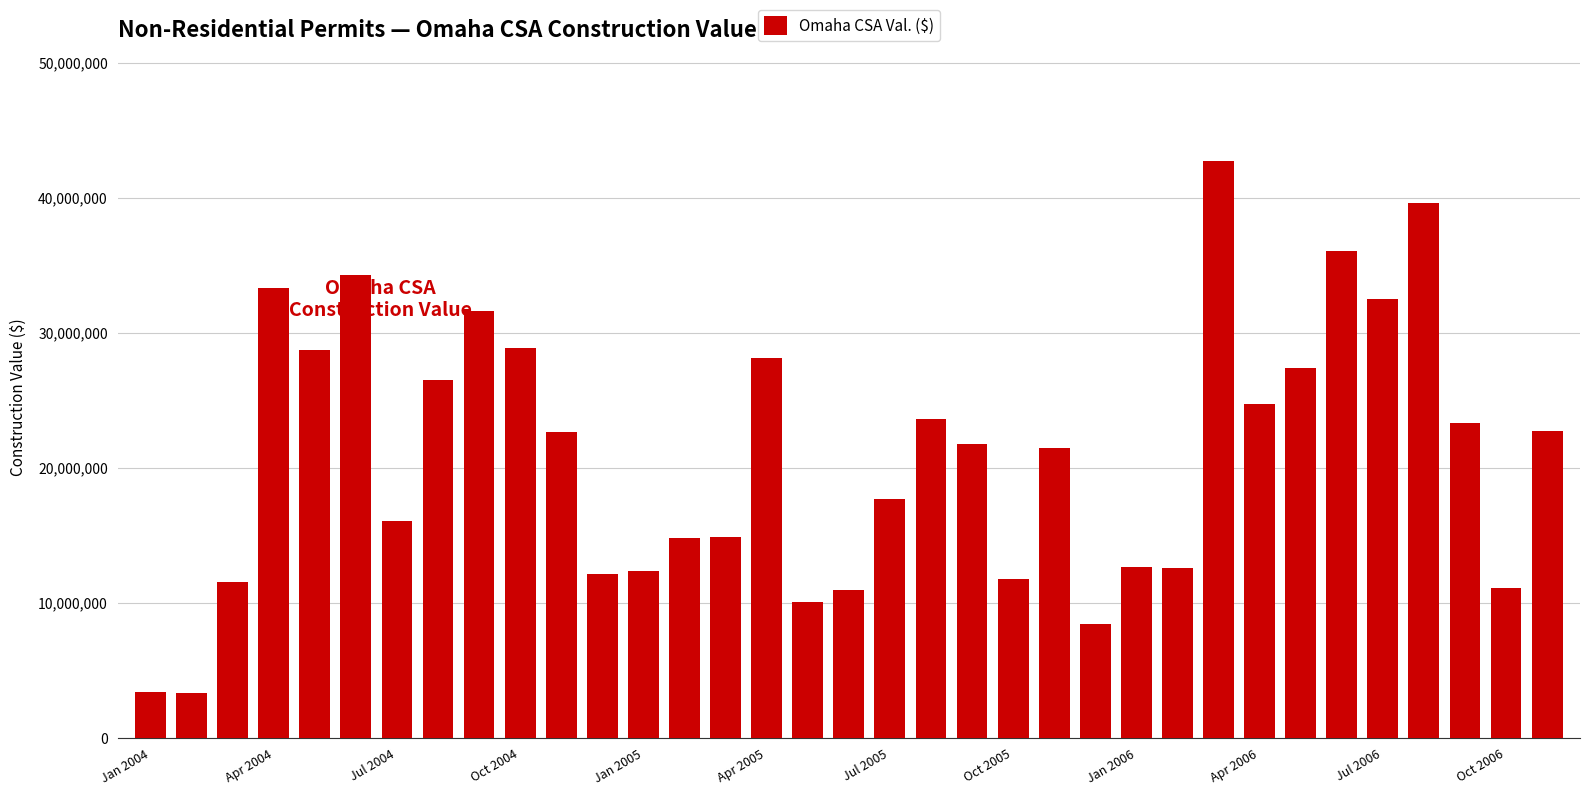

What is the sum of all values?

733669100